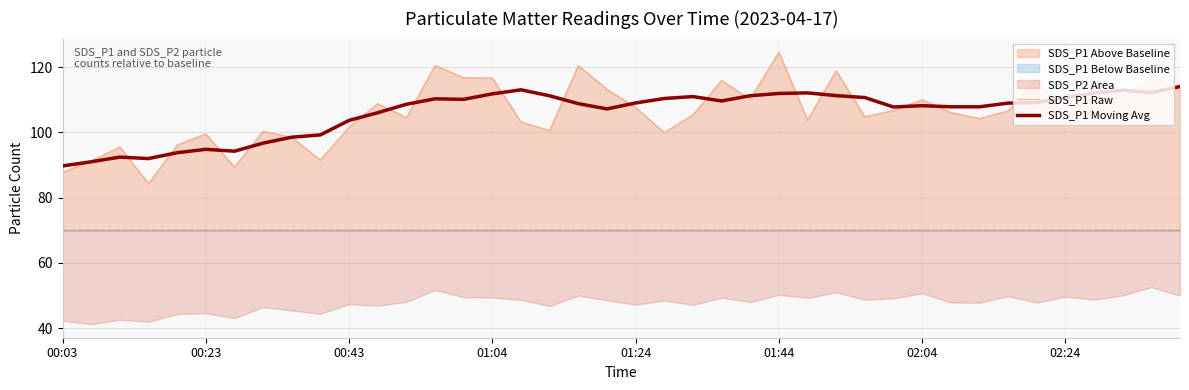

True or false: SDS_P1 Raw has a value of 87.8 at 00:03.

True